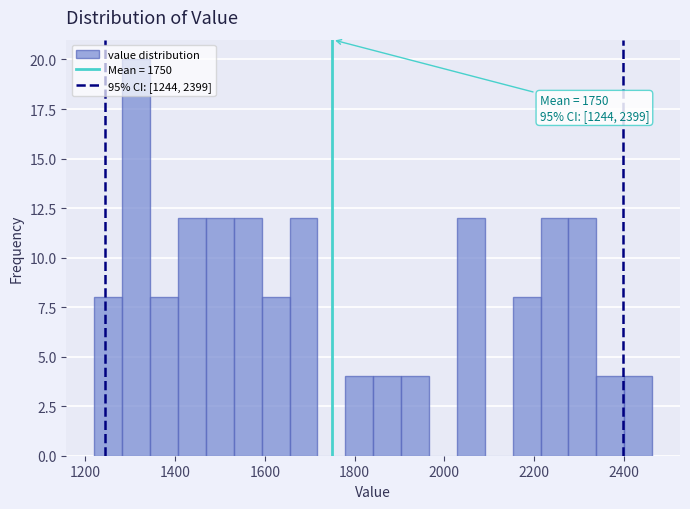

Around what value on the x-axis is the tallest bar? Give the approximate position of its centre, as read against the axis.

1320